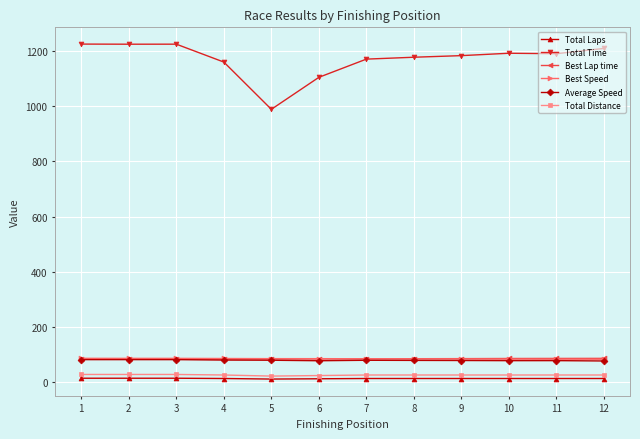

What is the sum of all Total Laps values?

156.0